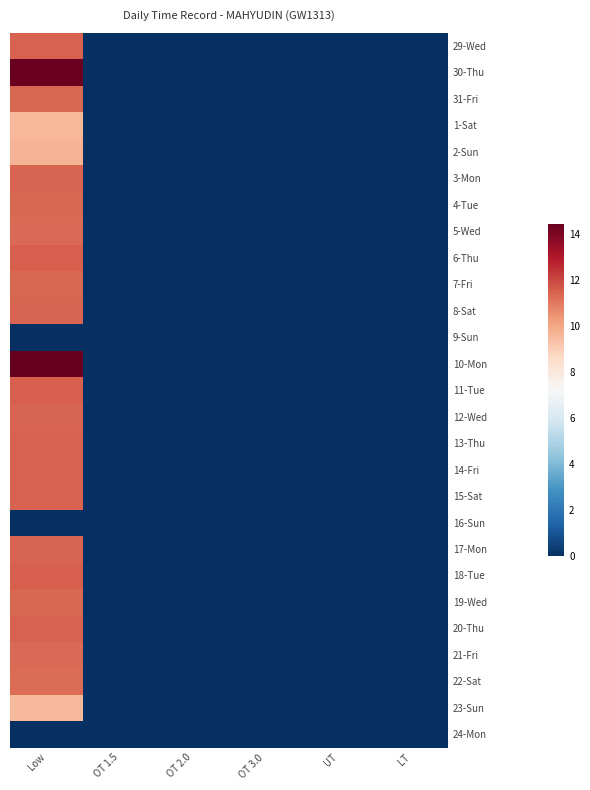

At UT, list the series in order from smallest to largest.

29-Wed, 30-Thu, 31-Fri, 1-Sat, 2-Sun, 3-Mon, 4-Tue, 5-Wed, 6-Thu, 7-Fri, 8-Sat, 9-Sun, 10-Mon, 11-Tue, 12-Wed, 13-Thu, 14-Fri, 15-Sat, 16-Sun, 17-Mon, 18-Tue, 19-Wed, 20-Thu, 21-Fri, 22-Sat, 23-Sun, 24-Mon